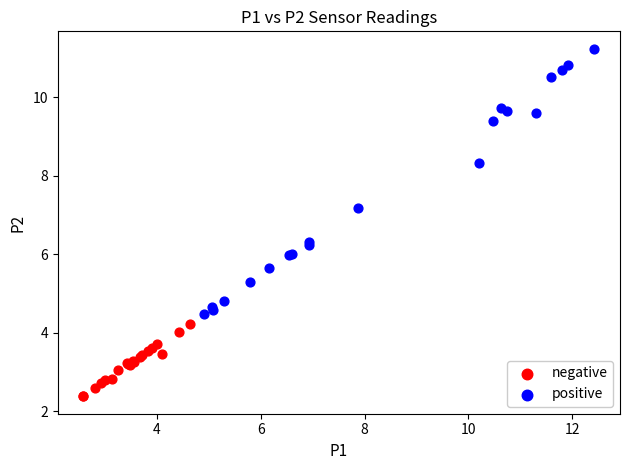

What are all the series names shown in the legend?

negative, positive